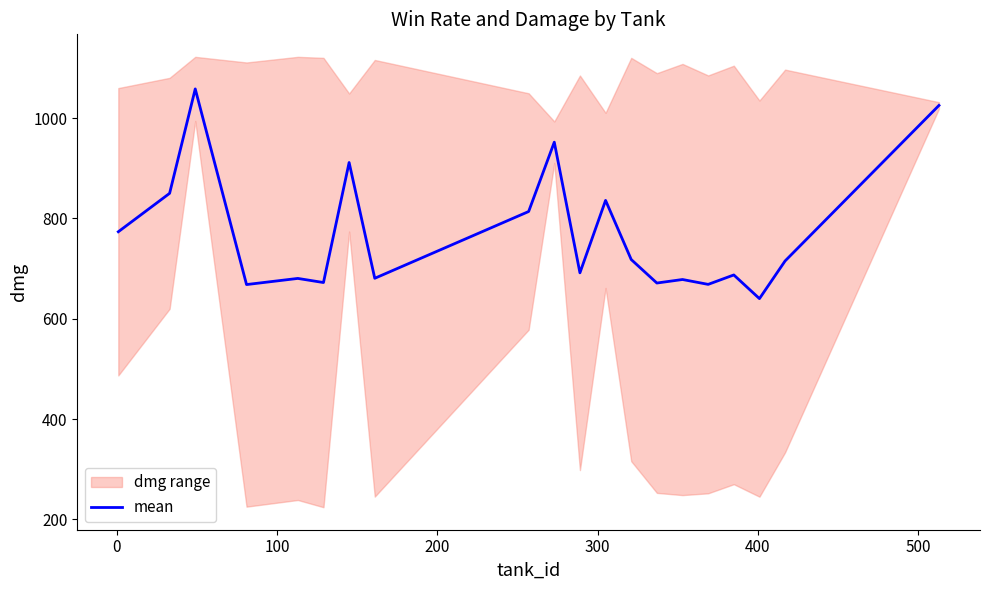

What is the maximum value for mean?

1058.5